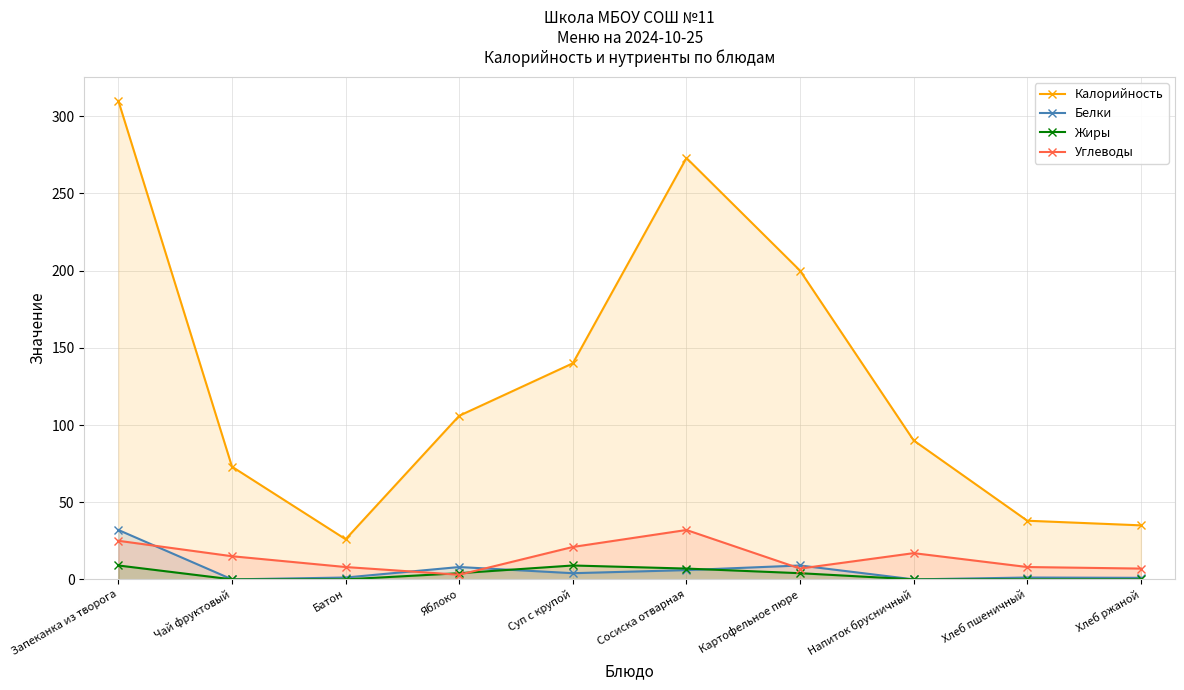

At which category does Углеводы reach its first local peak?

Сосиска отварная